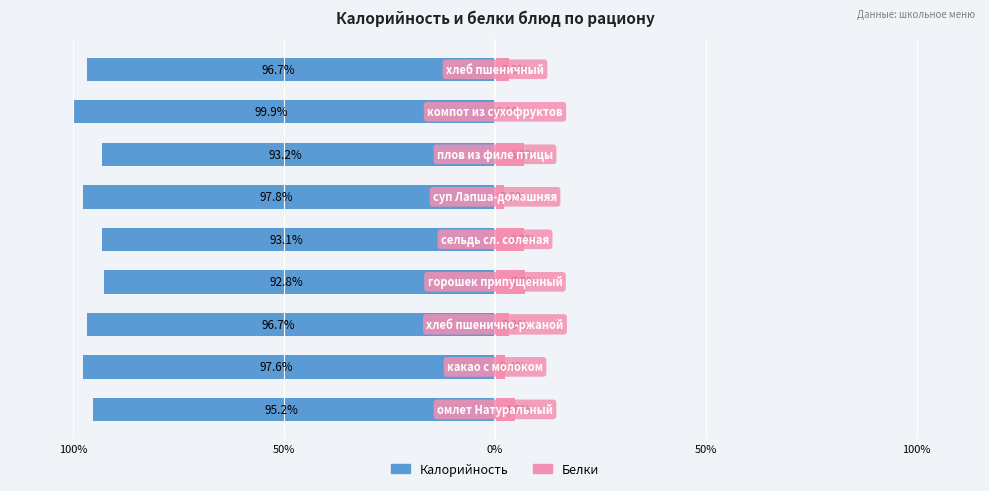

How many bars are there in each group?

2